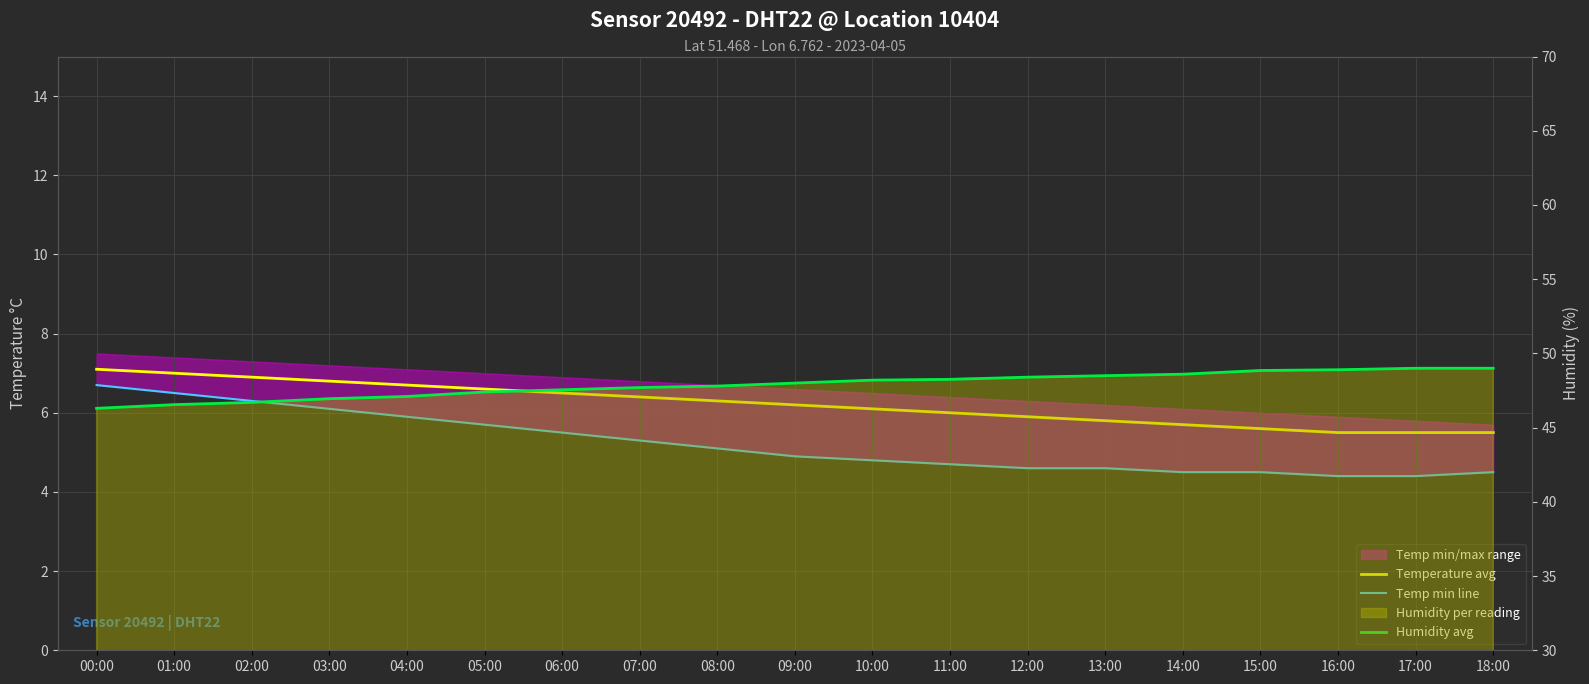

What is the spread (max minus min) of values at 01:00?

40.0